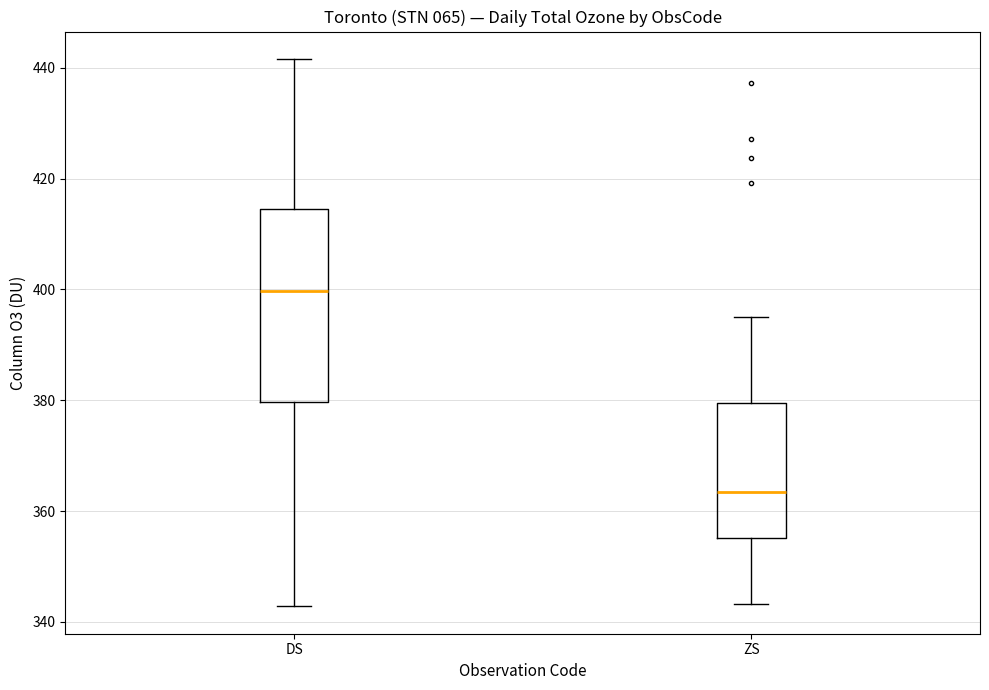

Reading left to right, read every box against the y-axis: the position of its median line, the range the box covers, and the ends of its whiskers. The values are not printed on the chart, so give them approximately, as read against the axis.

DS: median 400, box 380 to 414, whiskers 342 to 442
ZS: median 364, box 356 to 380, whiskers 344 to 396